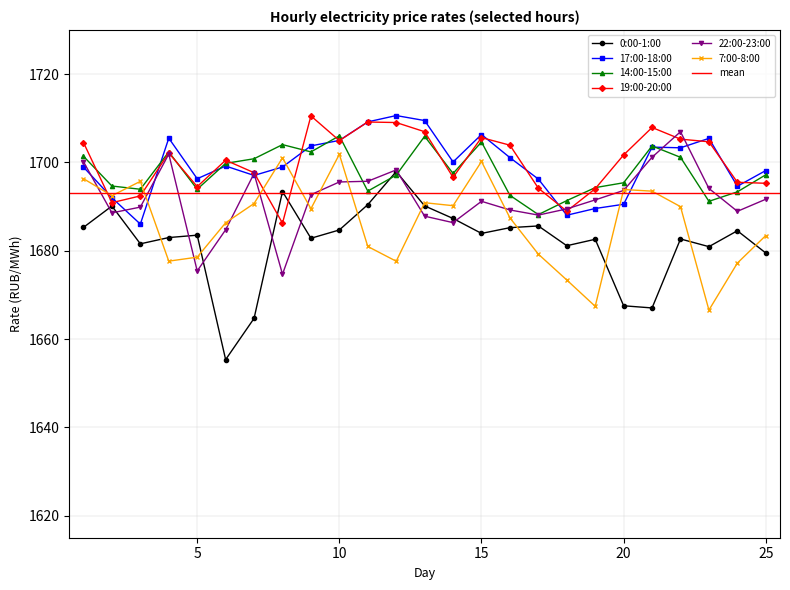

How many distinct data groups are displayed?

6